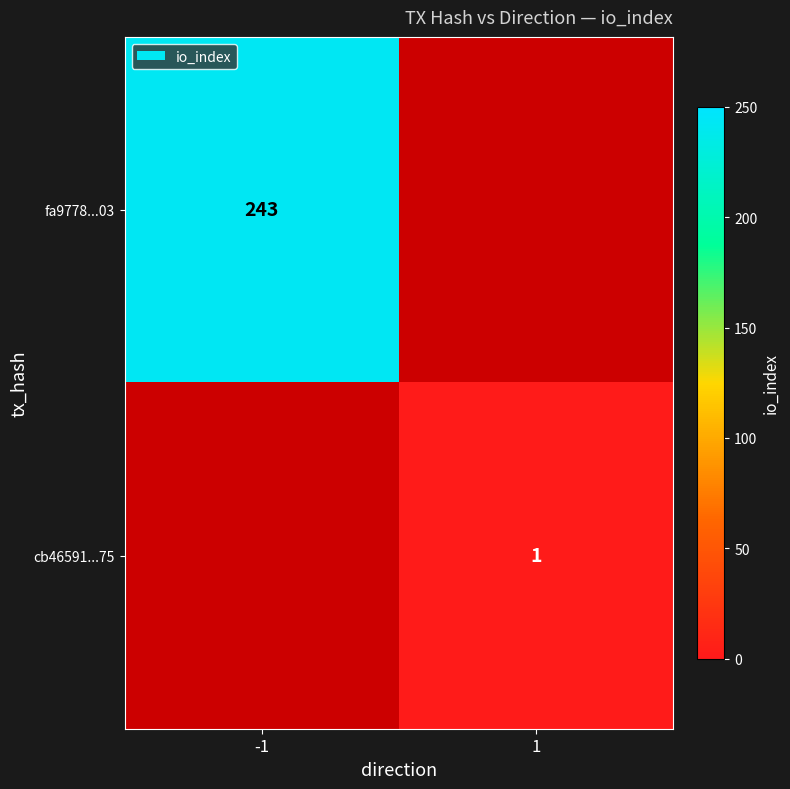

Is it true that cb46591...75 equals 1 at 1?

True